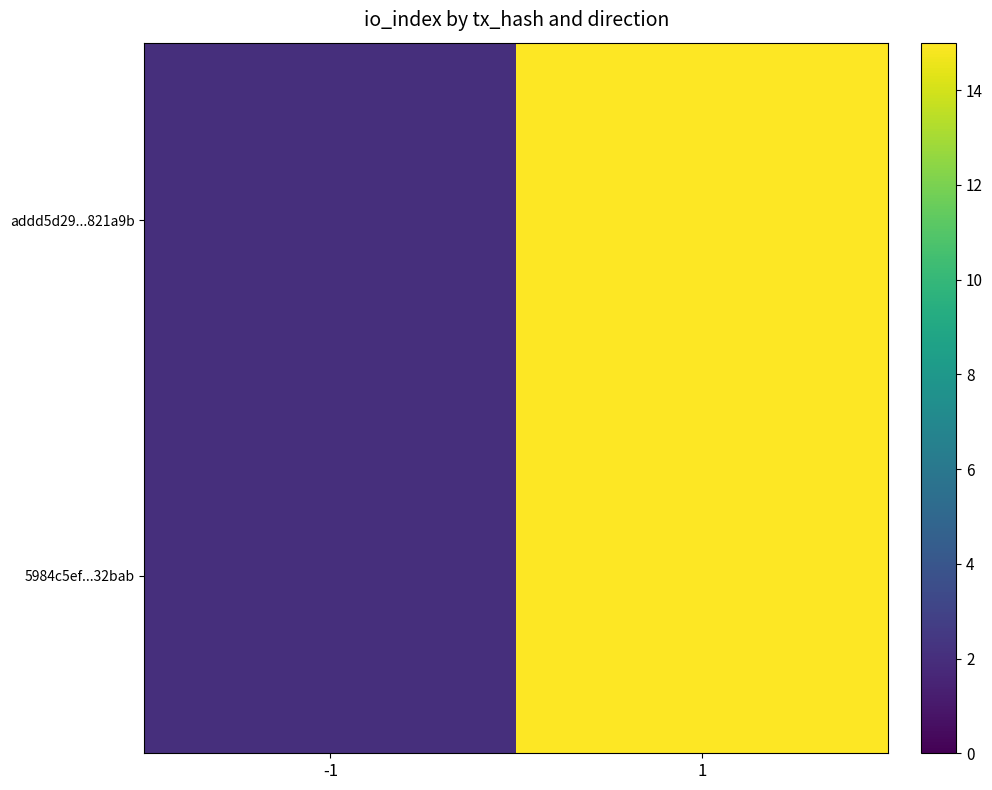

Reading left to right, what are all the values shown in this chart?

addd5d29...821a9b: -1=2	1=15
5984c5ef...32bab: -1=2	1=15